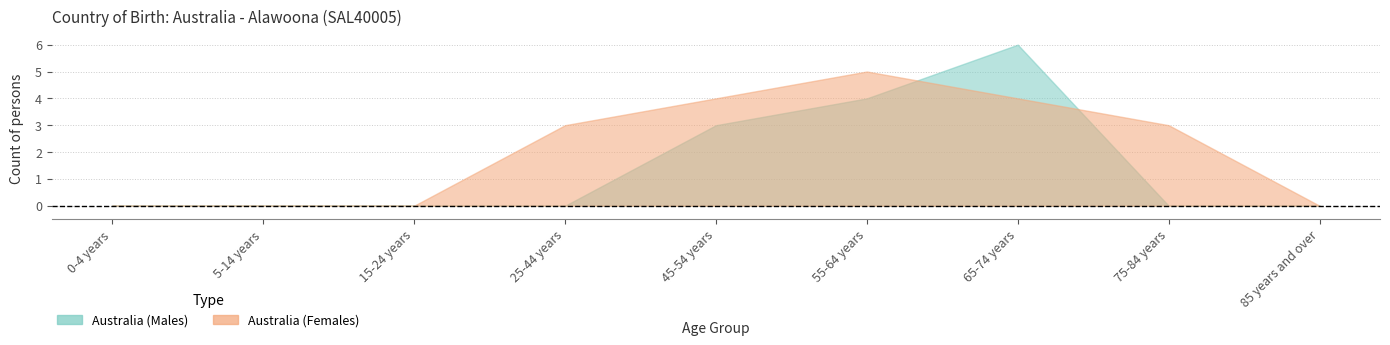

What is the difference between the second highest and second lowest values in the Australia_Males series?

4